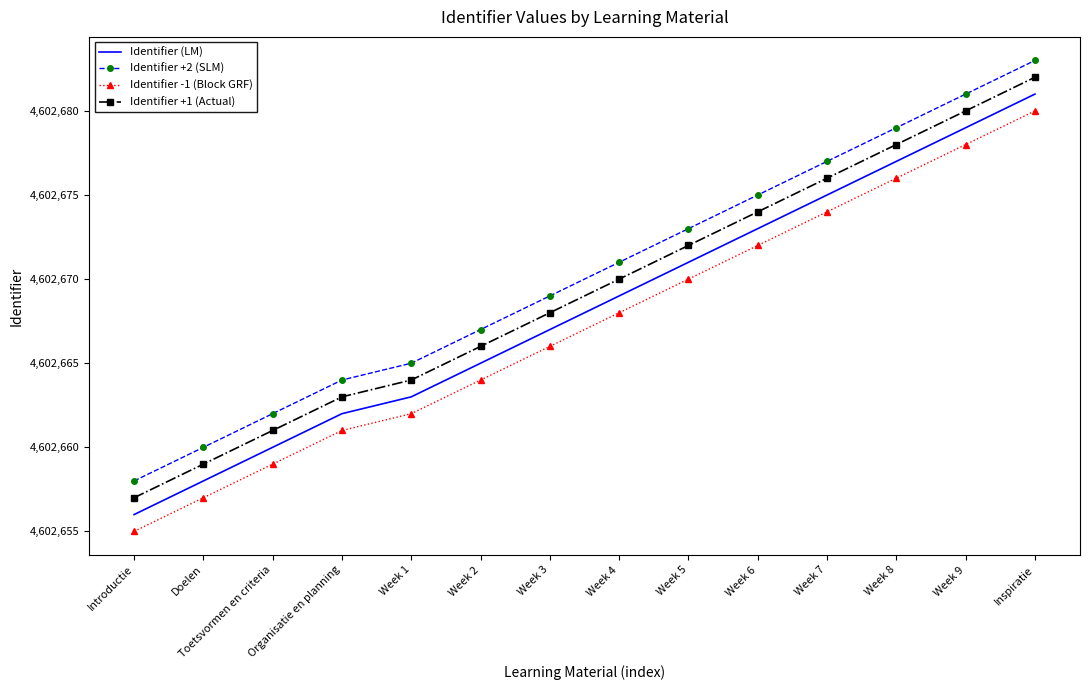

Which series has the largest total across all categories?

Identifier +2 (SLM)